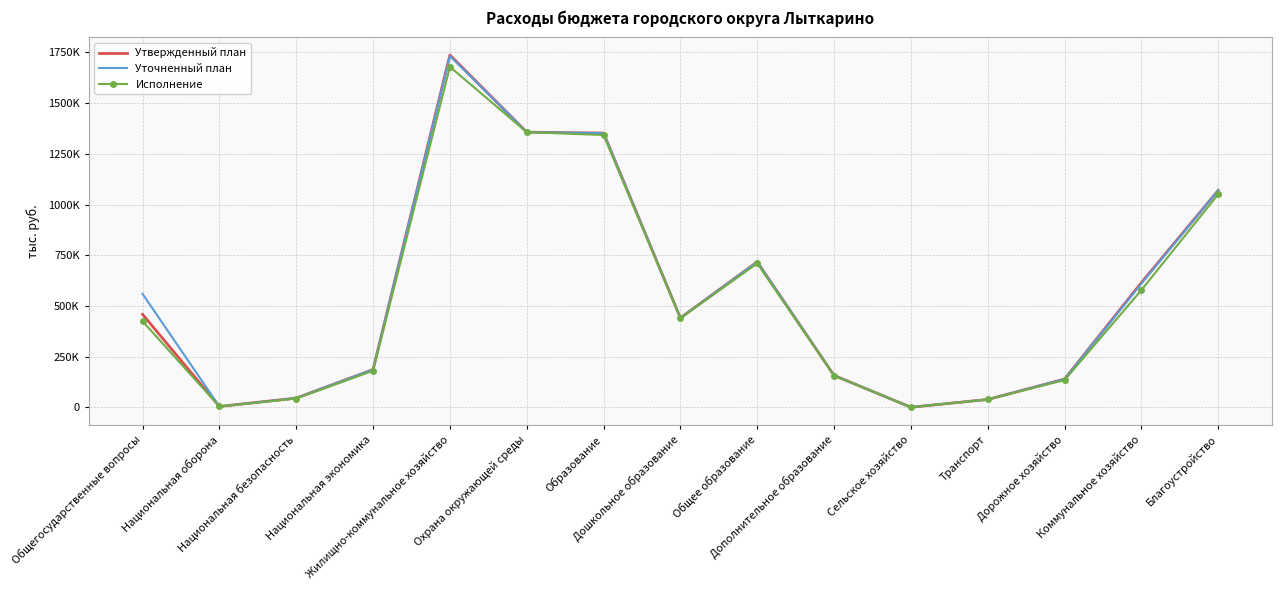

Is the value of Уточненный план at Образование greater than the value of Утвержденный план at Общегосударственные вопросы?

Yes